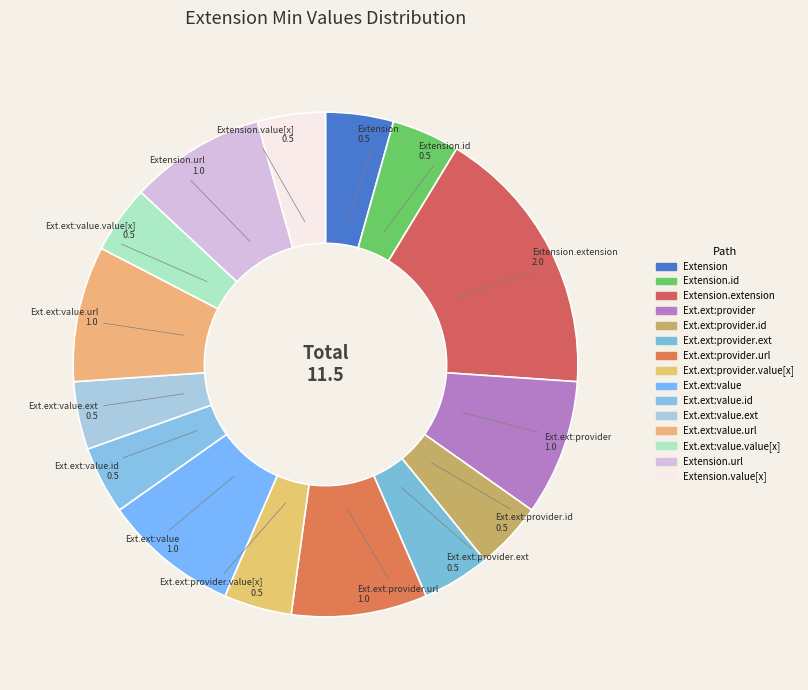

Is there a majority slice in this chart?

No